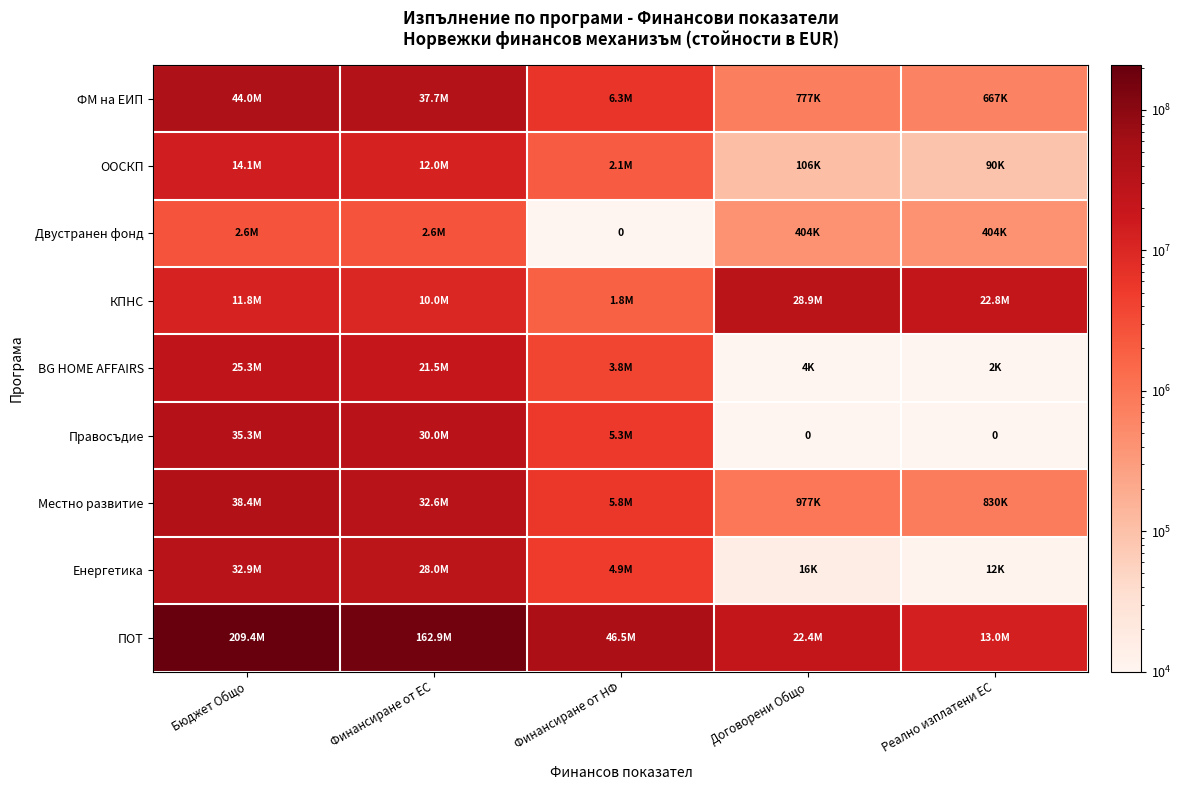

The ПОТ series shows 209389938.3 at Бюджет Общо. True or false?

True